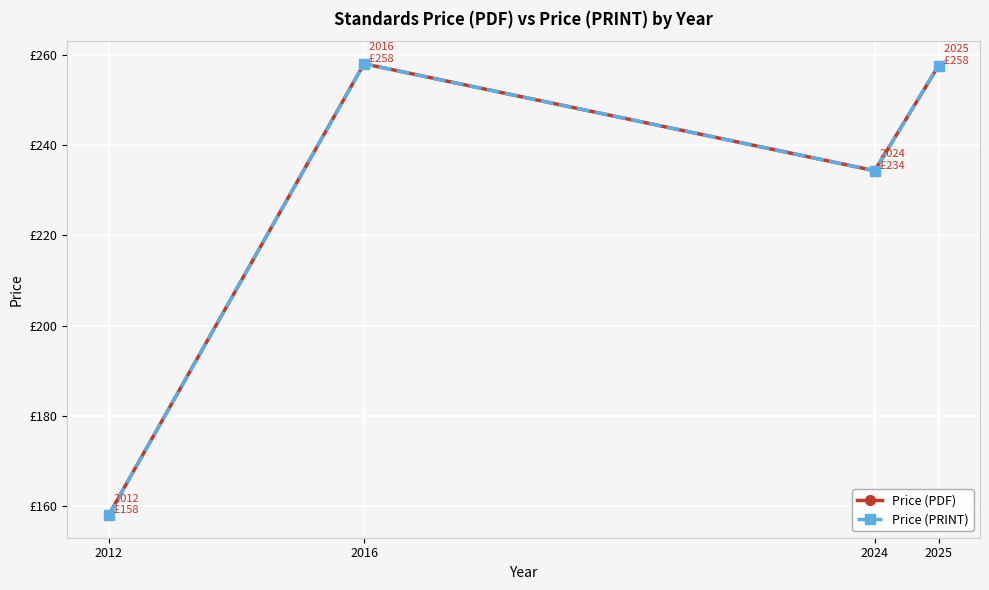

Between 2024 and 2025, which series saw the biggest shift?

Price (PDF)